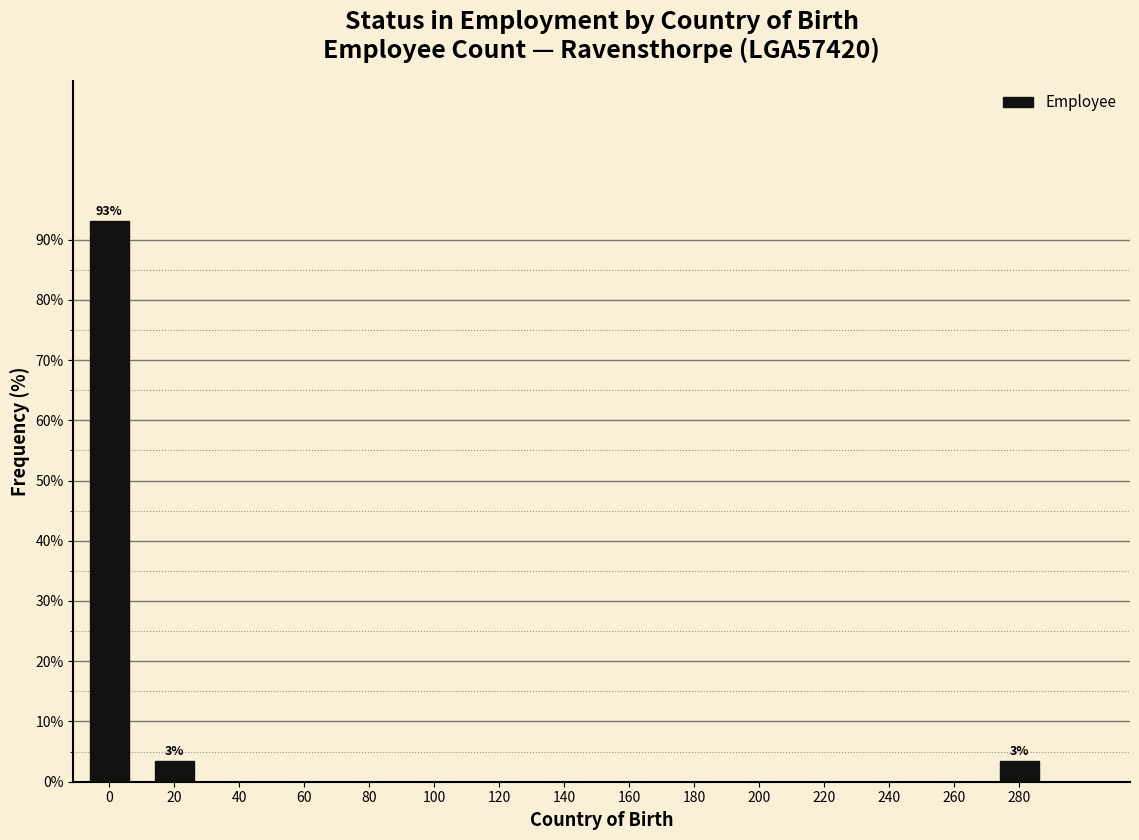

Reading left to right, transcribe all the data shown in this chart.

0=93.1	20=3.4	40=0.0	60=0.0	80=0.0	100=0.0	120=0.0	140=0.0	160=0.0	180=0.0	200=0.0	220=0.0	240=0.0	260=0.0	280=3.4